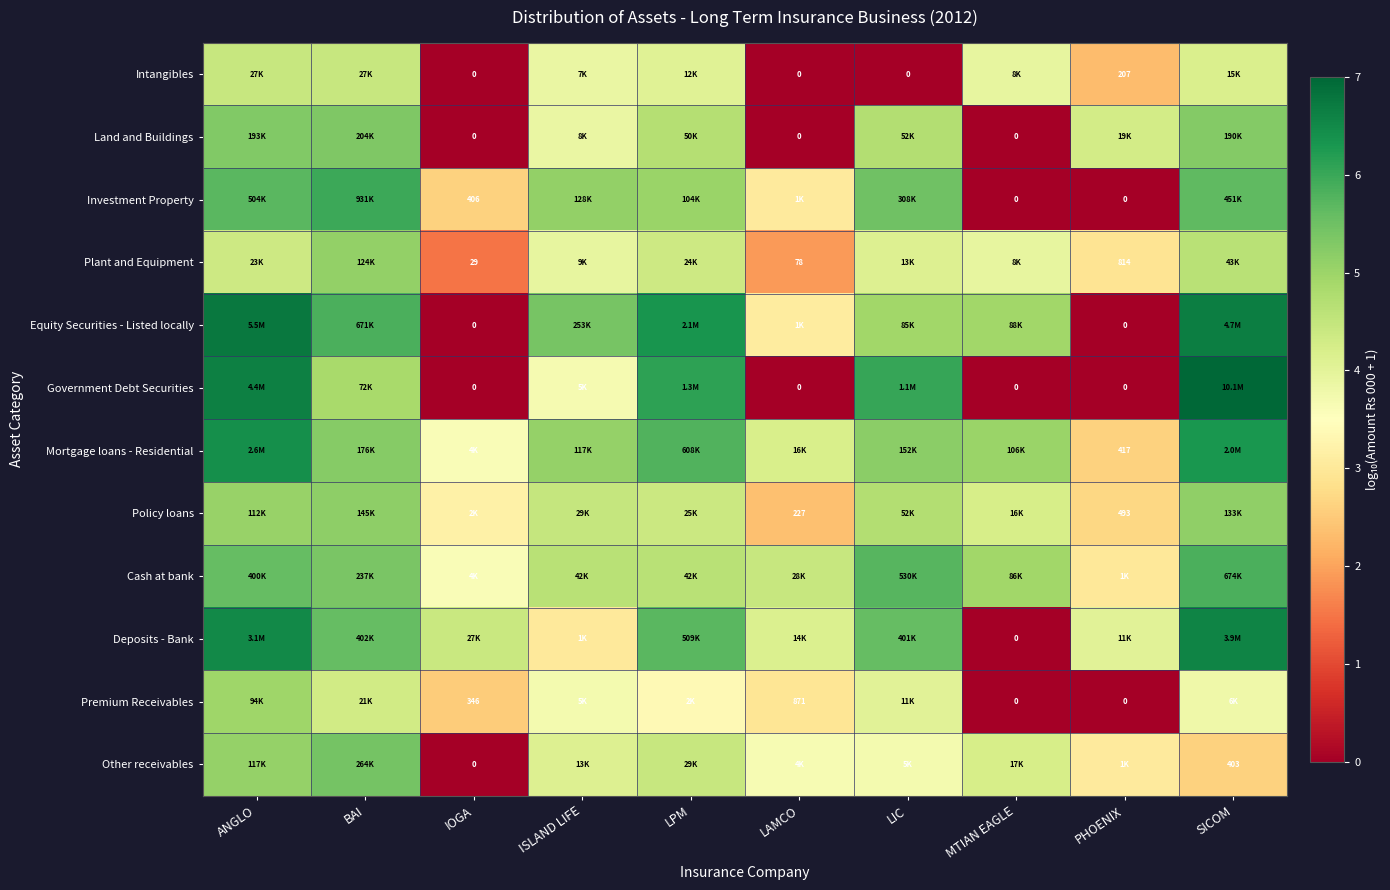

Is the value of Other receivables at SICOM greater than the value of Deposits - Bank at MTIAN EAGLE?

Yes